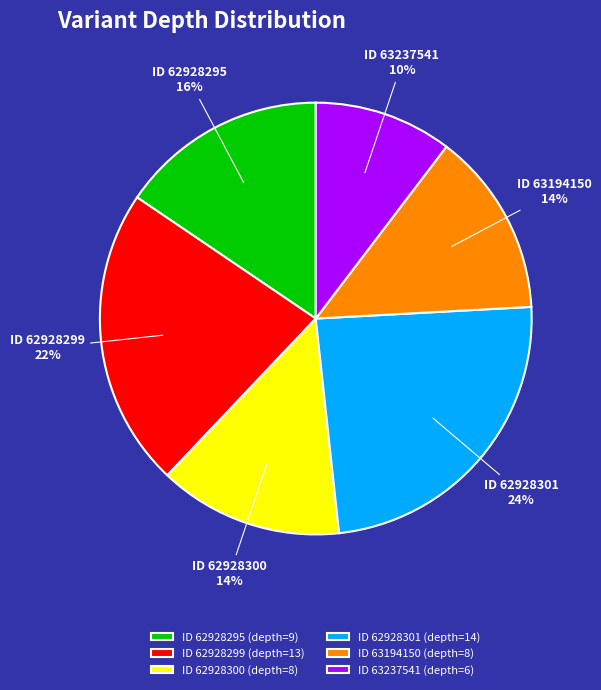

To the nearest percent, what percentage of the pie is ID 62928300 (depth=8)?

14%